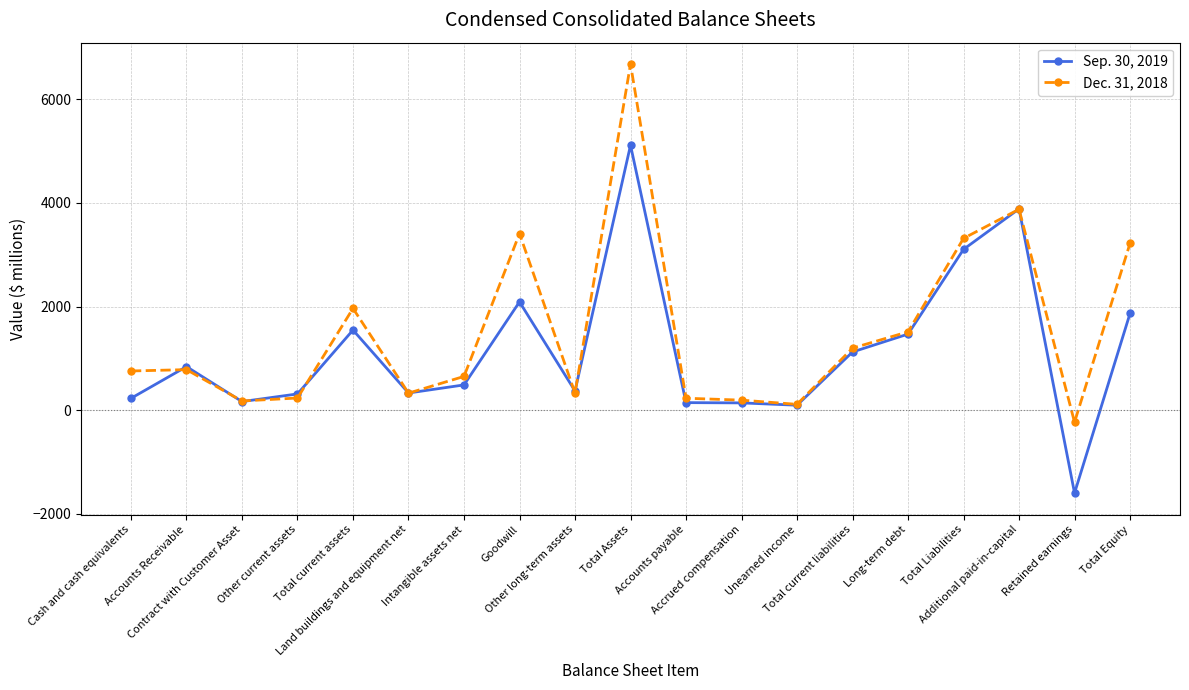

Which series has the largest total across all categories?

Dec. 31, 2018